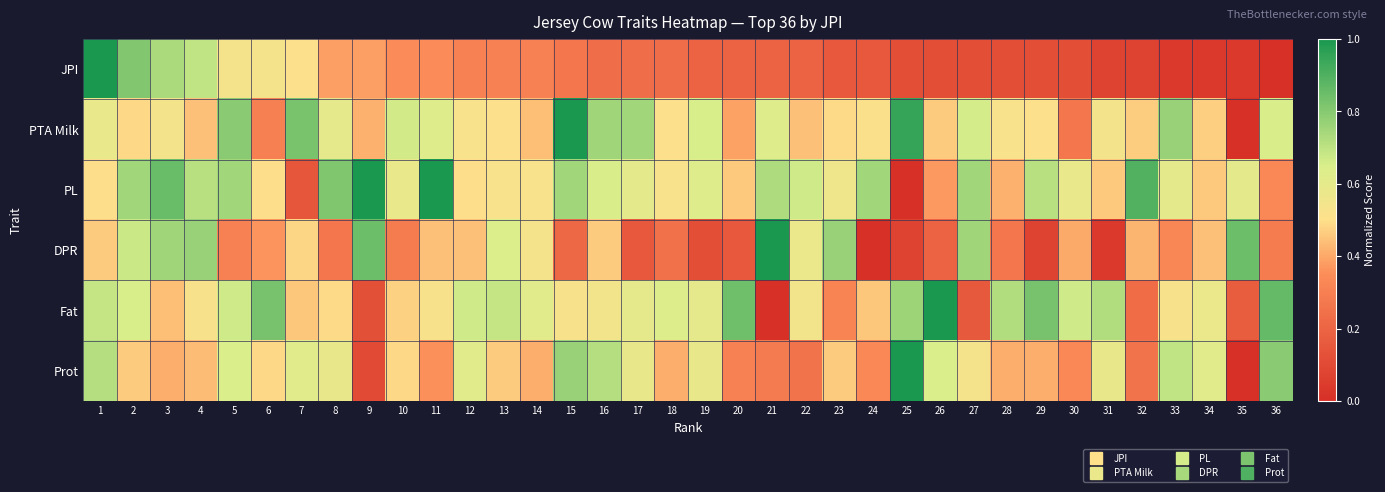

What is the total value across all series at 12?

3.1